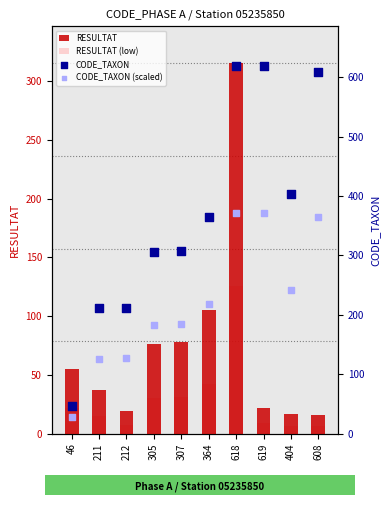

What is the total value across all series at 404?

670.2